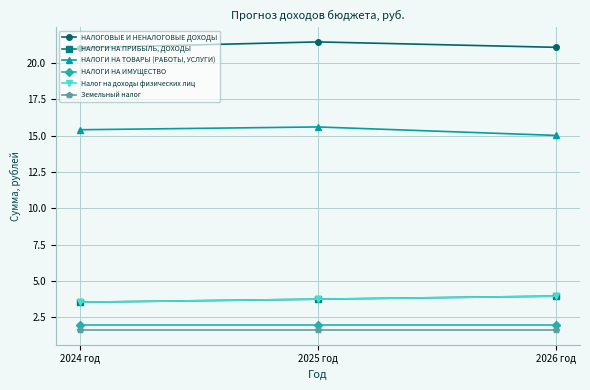

What is the maximum value for Земельный налог?

1.6